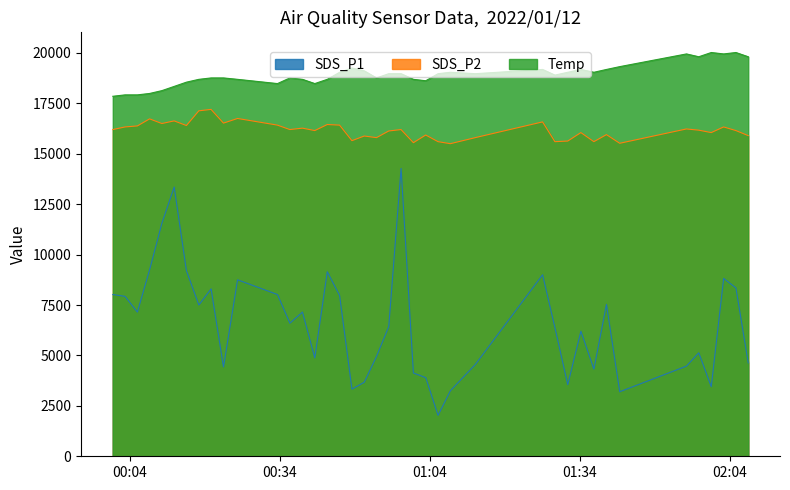

Which series has the largest total across all categories?

Temp